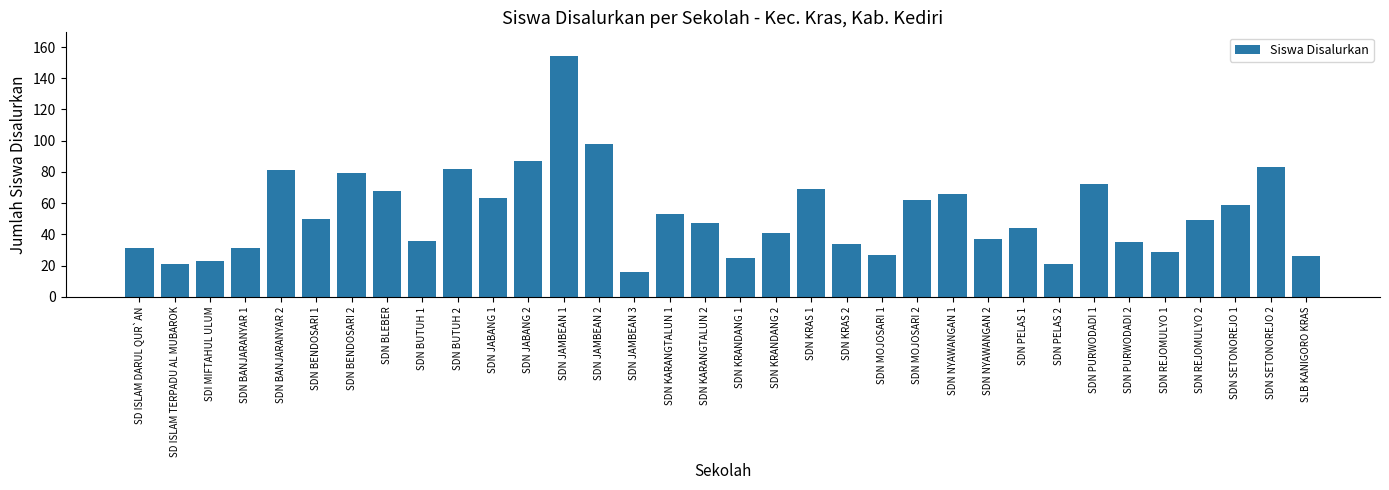

Are the bars grouped side by side (vs. stacked)?

No